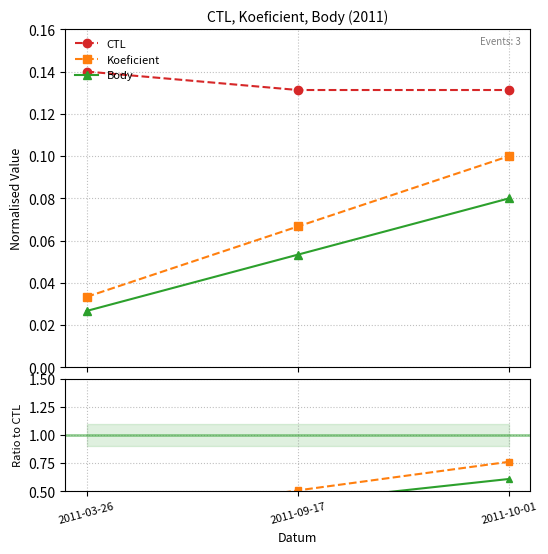

Count the number of categories in the chart.

3